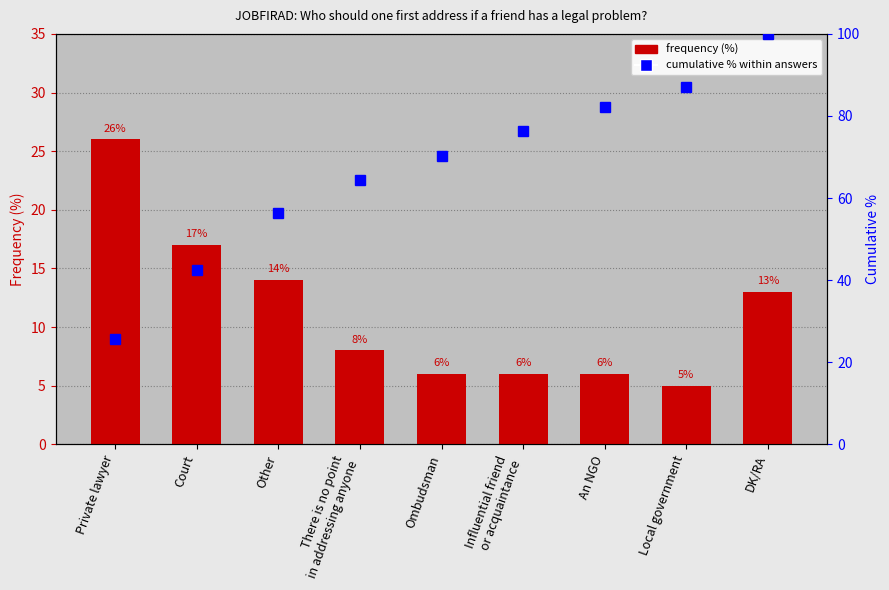

Is it true that Frequency (%) equals 5.0 at Local government?

True